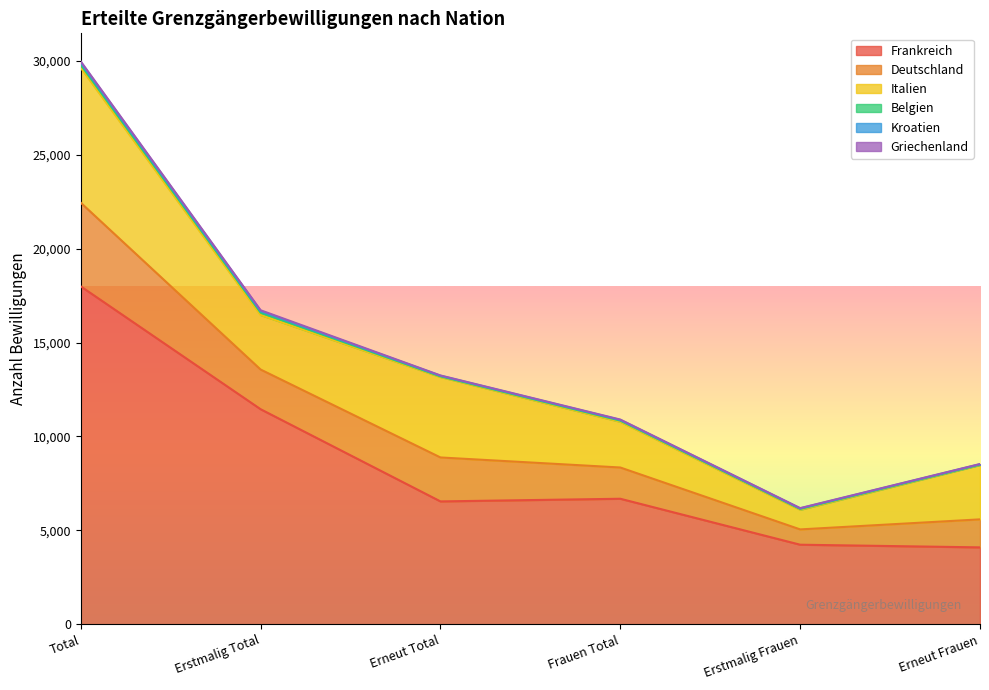

What is the sum of all Kroatien values?

317